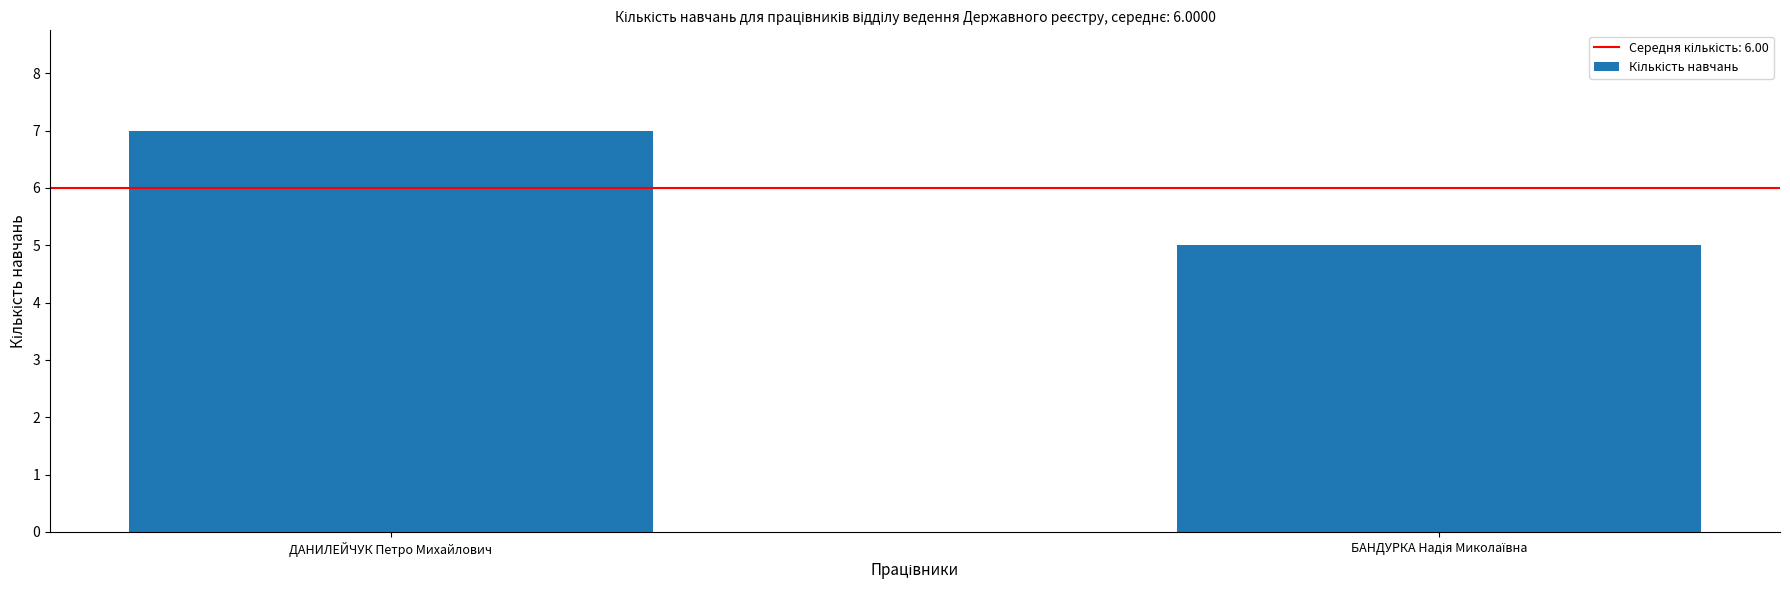

What is the minimum value shown in the chart?

5